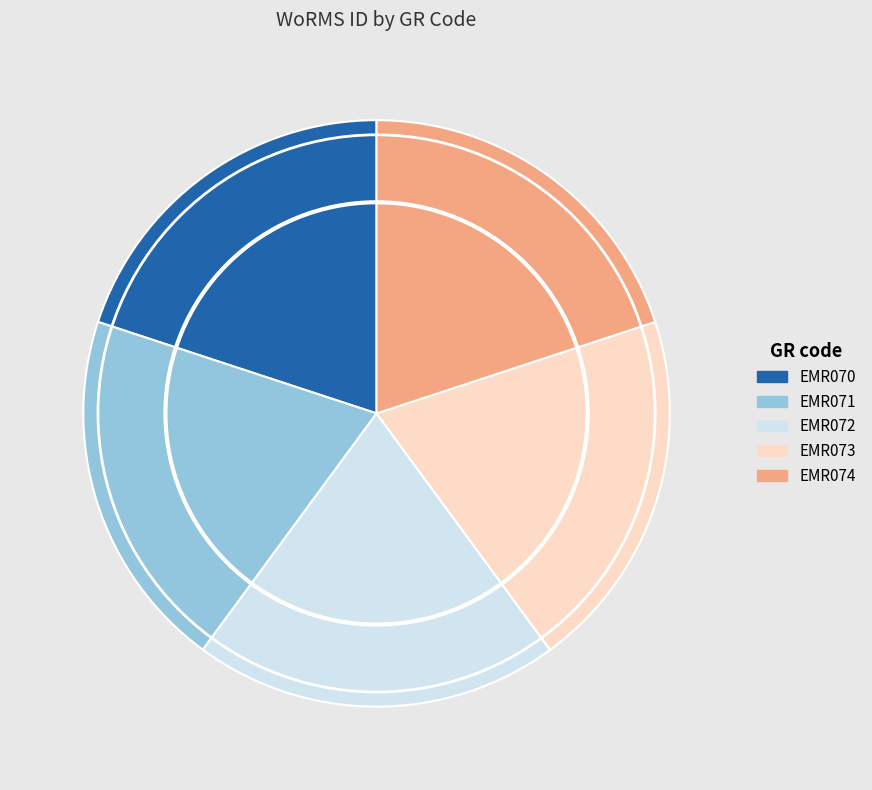

What is the ratio of the value at EMR070 to the value at EMR073?

1.0